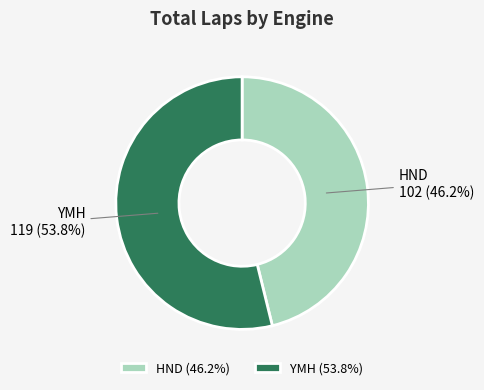

What is the total percentage of YMH and HND?

100.0%